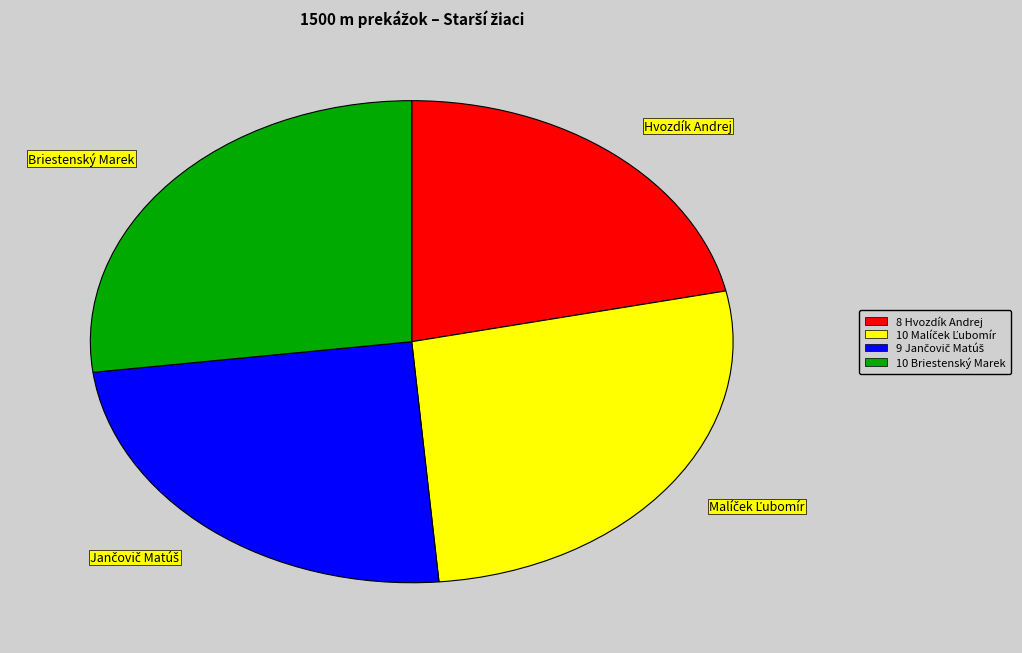

Which has a higher value, Briestenský Marek or Hvozdík Andrej?

Briestenský Marek